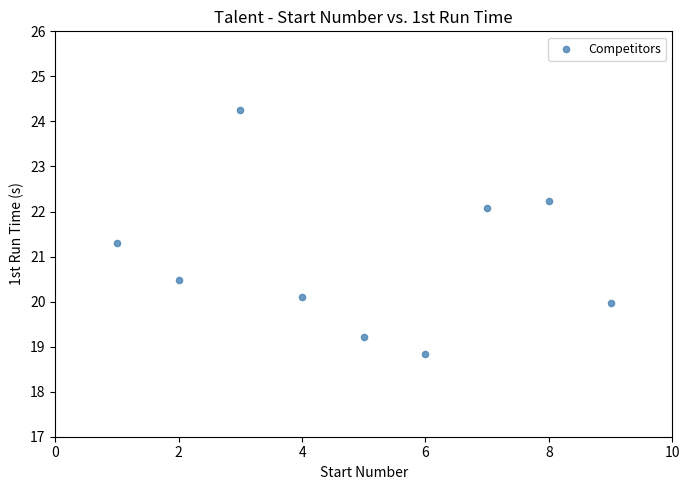

What is the range of X values (max minus min)?

8.0